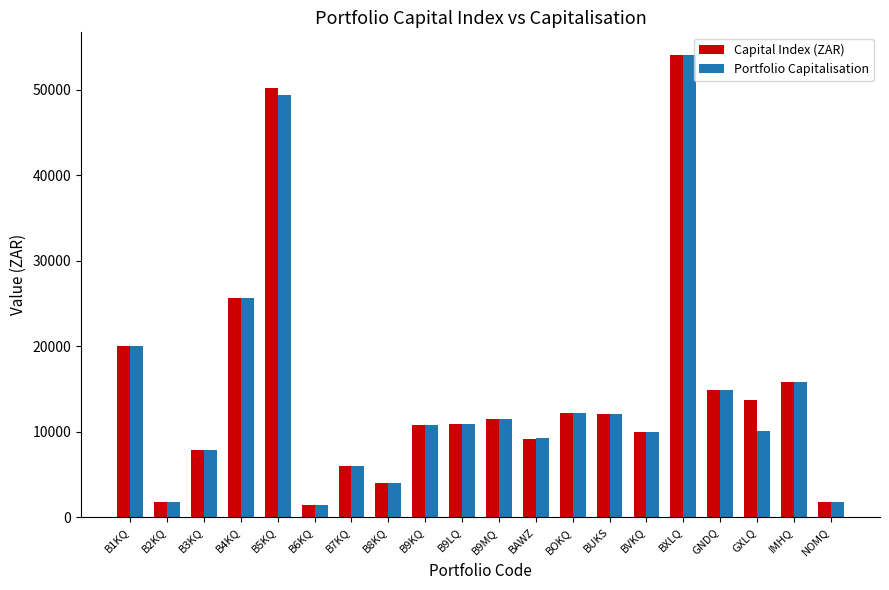

What is the spread (max minus min) of values at GXLQ?

3662.0